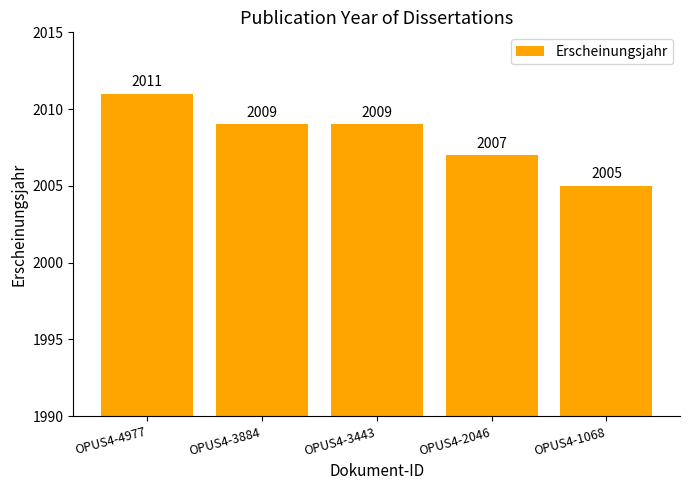

What is the approximate value at OPUS4-3884?

2009